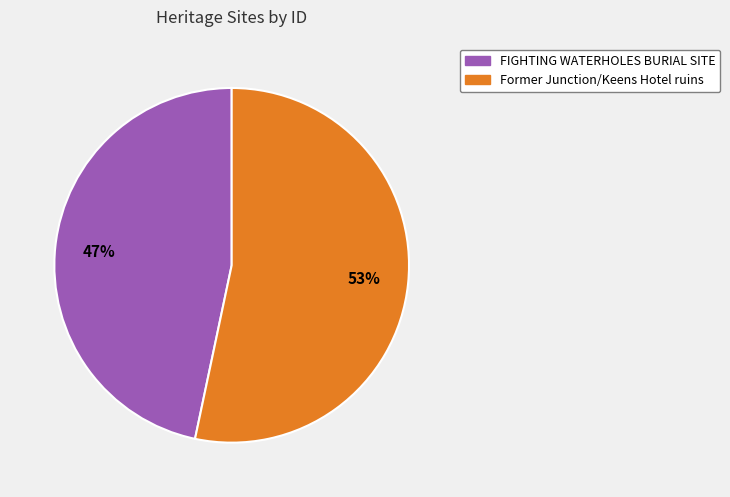

Combined, do FIGHTING WATERHOLES BURIAL SITE and Former Junction/Keens Hotel ruins account for over 50%?

Yes